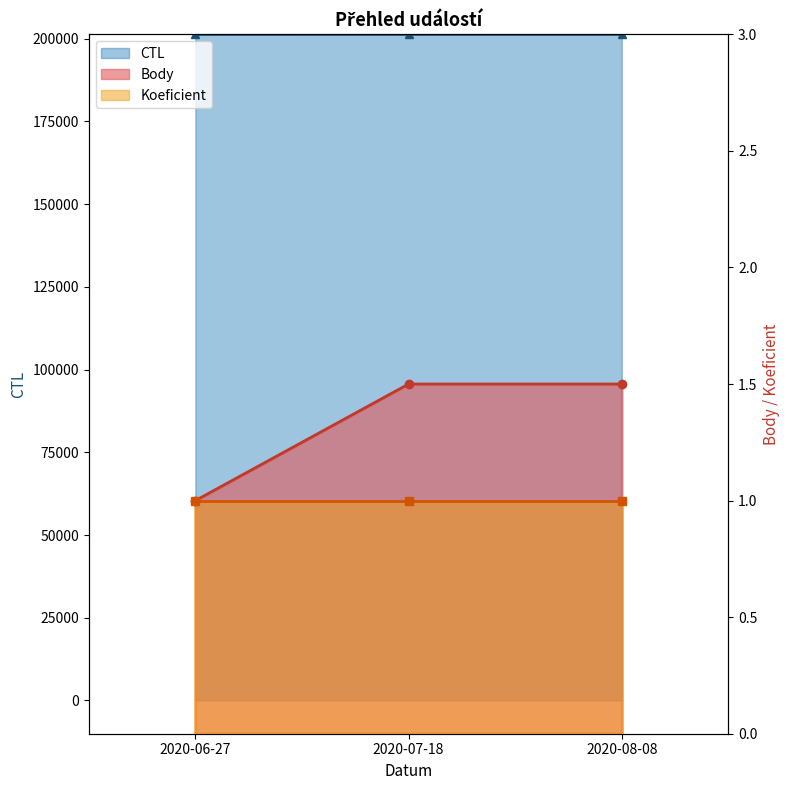

At which label does CTL first exceed 201321?

2020-08-08